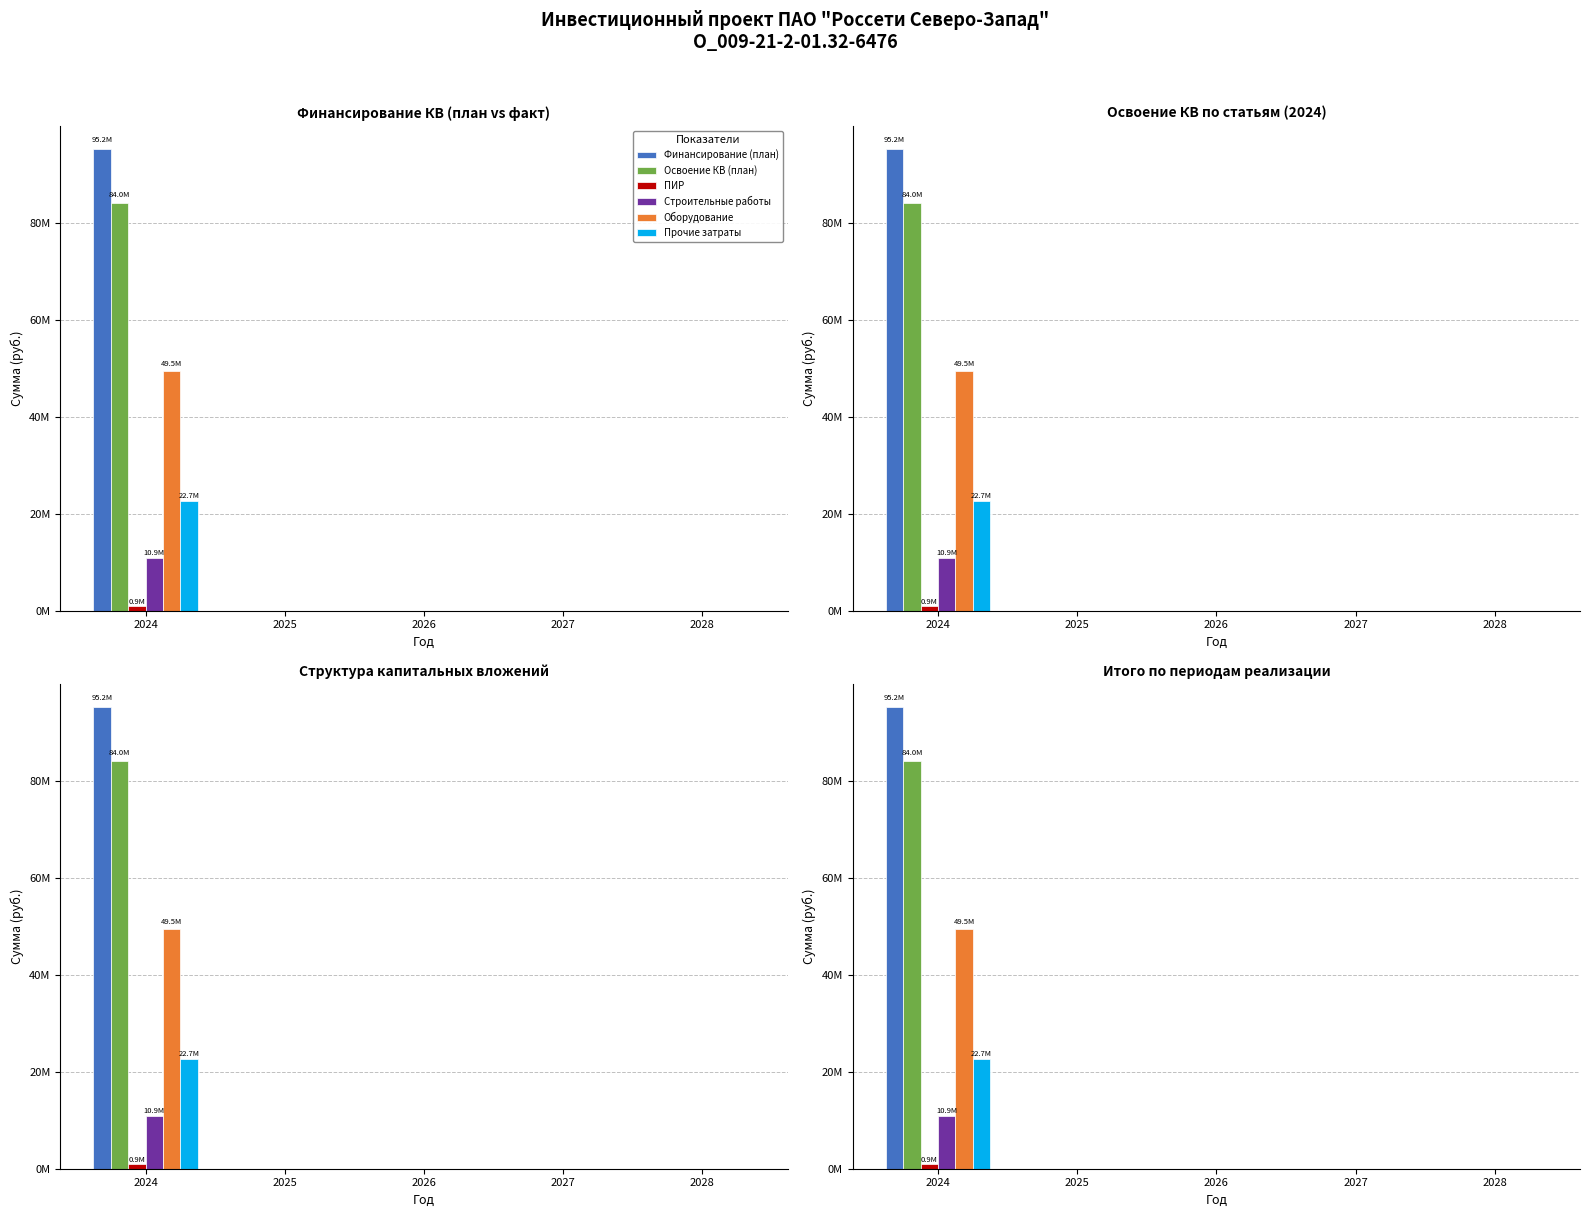

How many bars are there in each group?

6